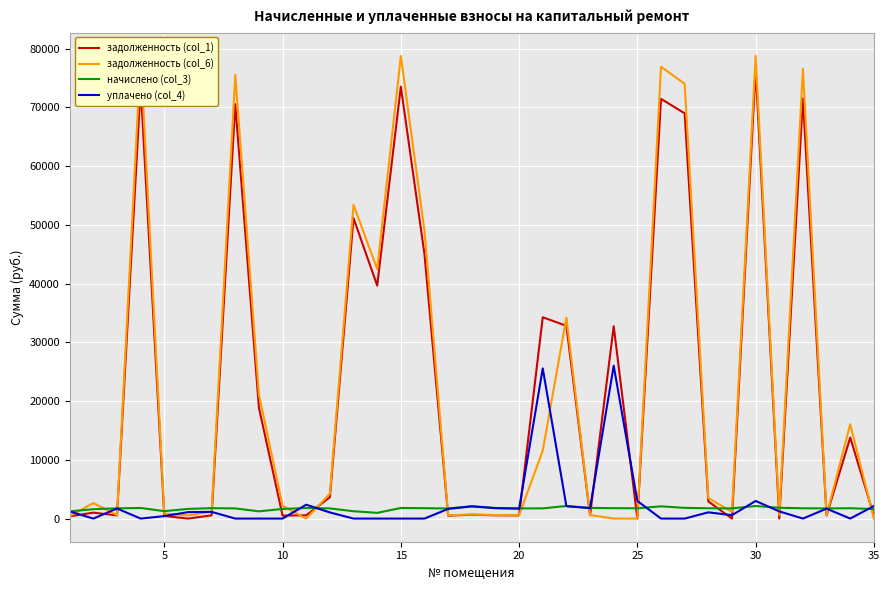

List the series in order of their peak value, lowest first.

начислено (col_3), уплачено (col_4), задолженность (col_1), задолженность (col_6)